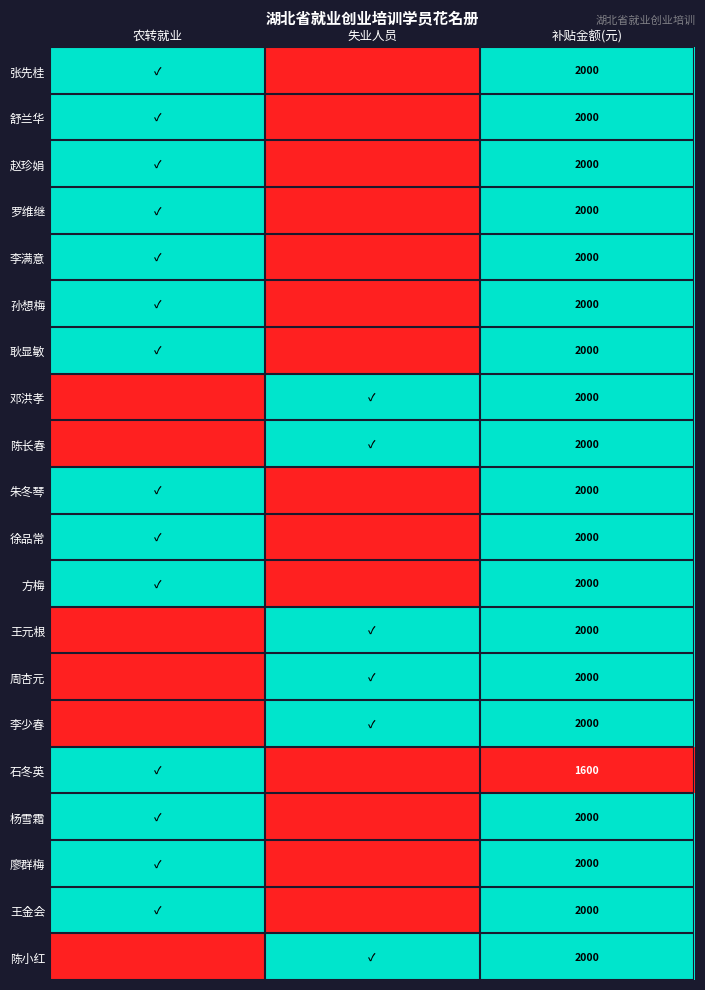

The value of 孙想梅 at 补贴金额(元) is 2000. True or false?

True